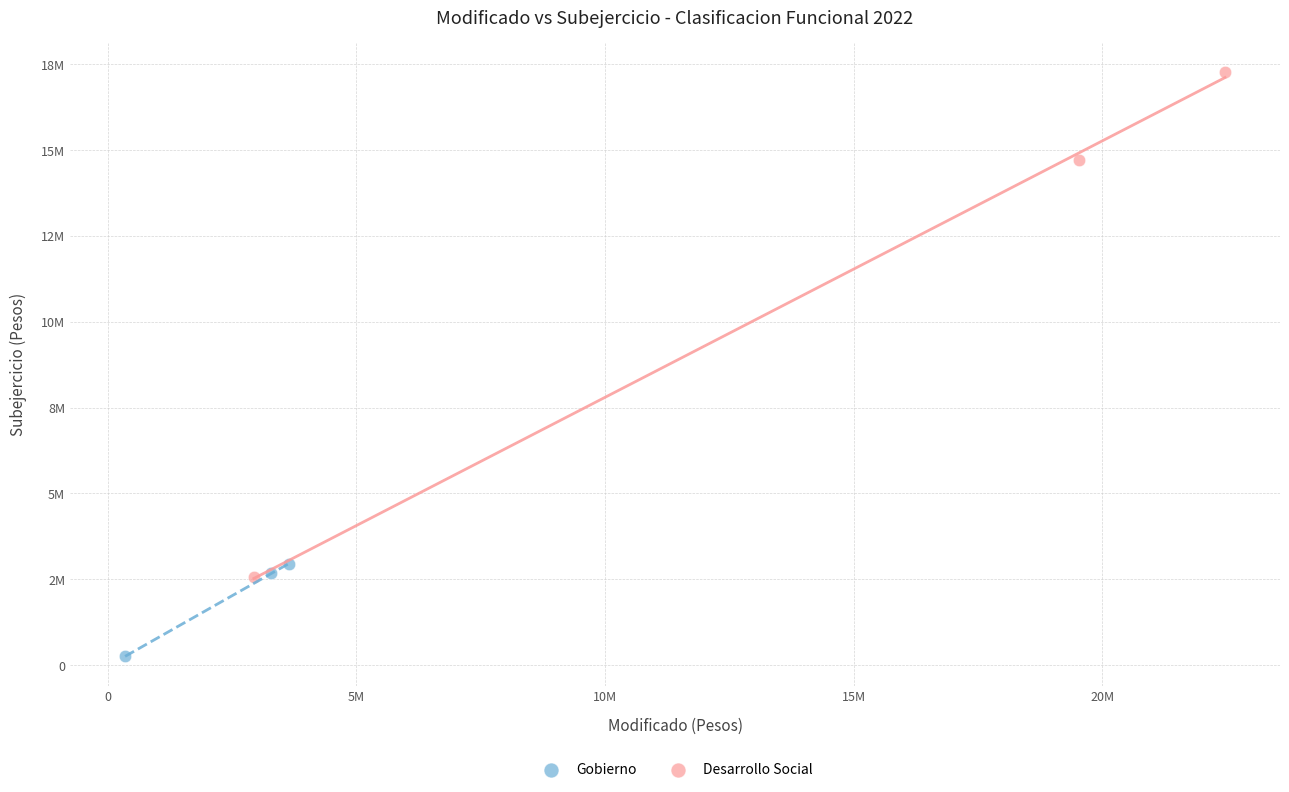

Which series has the largest Y range (max minus min)?

Desarrollo Social